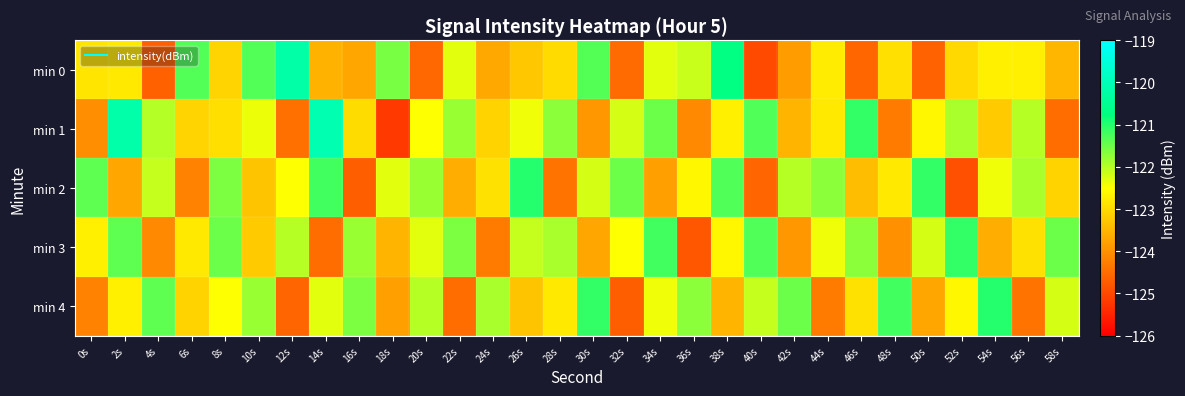

Which has a higher value, 58s or 32s?

58s